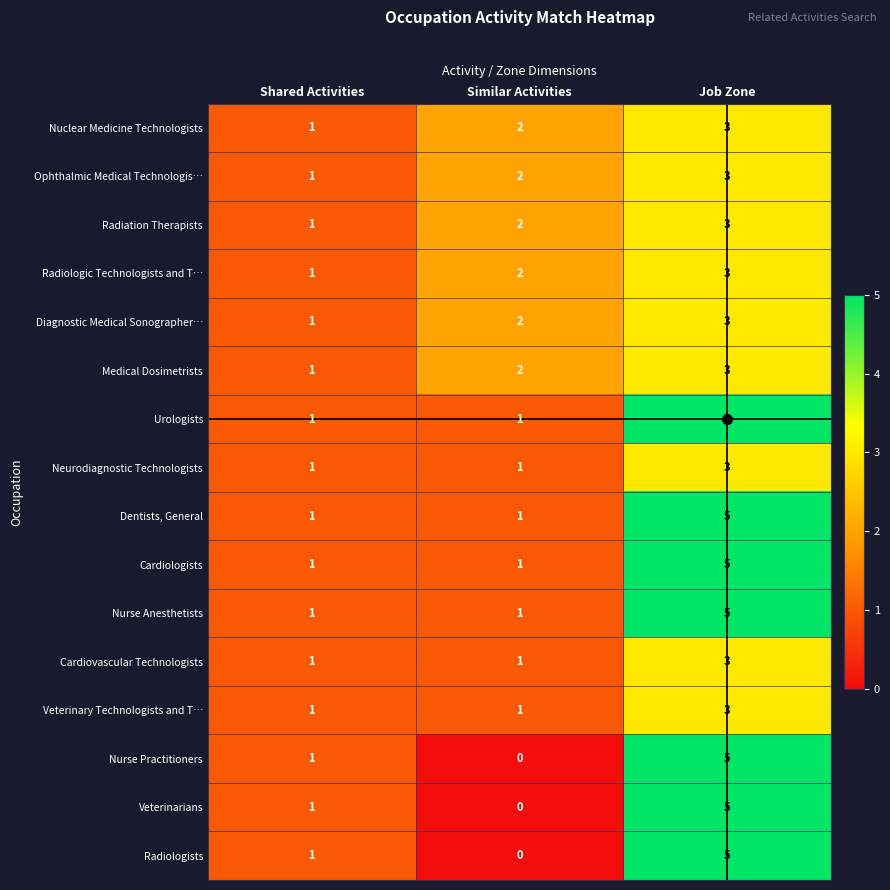

What is the maximum value shown in the chart?

5